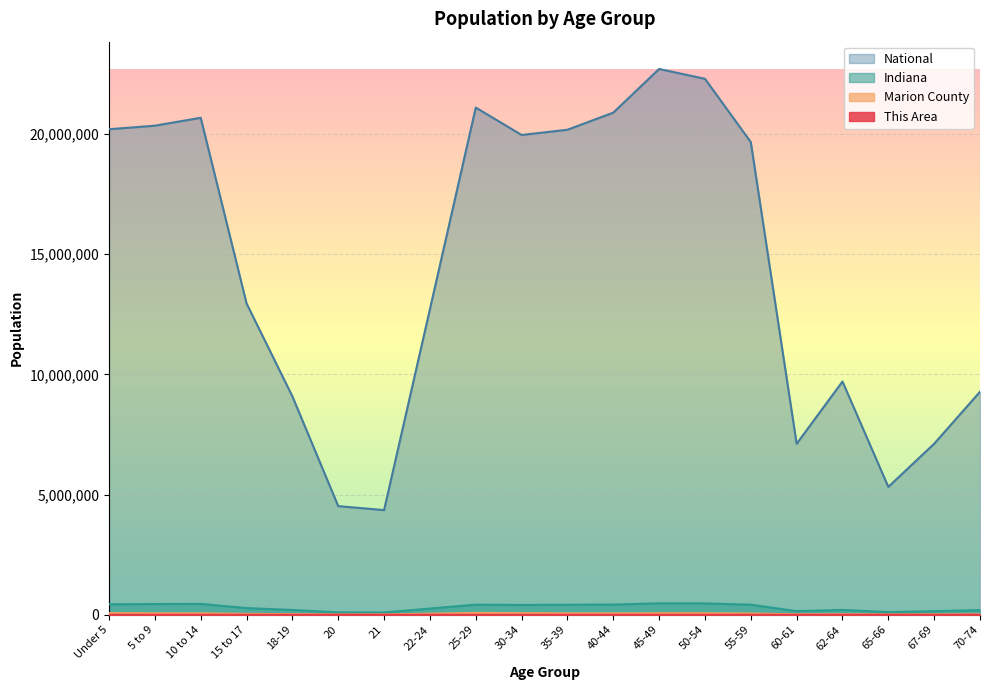

The National series shows 30616219 at 50-54. True or false?

False